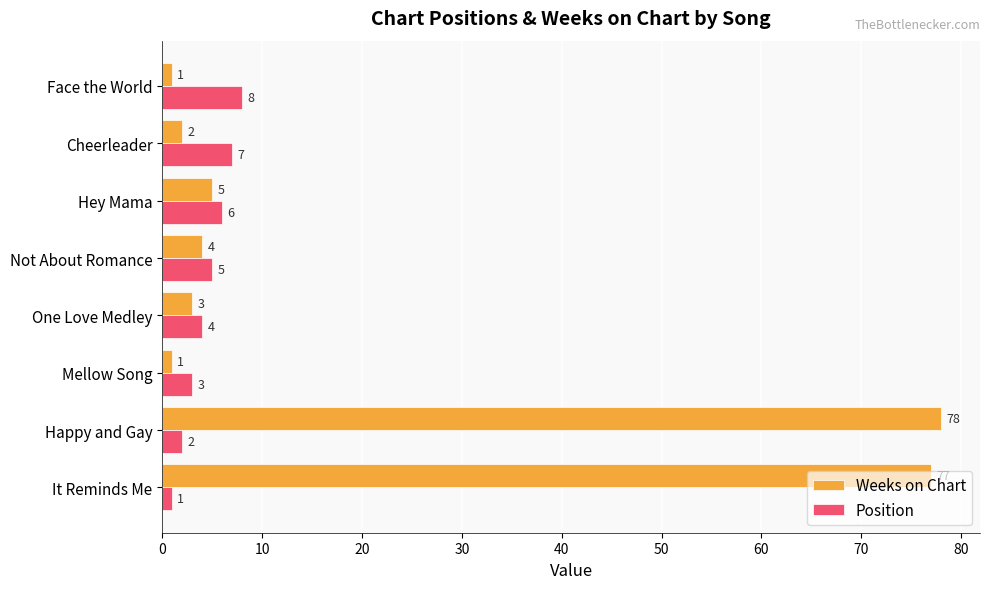

Which series has the largest range (max minus min)?

Weeks on Chart